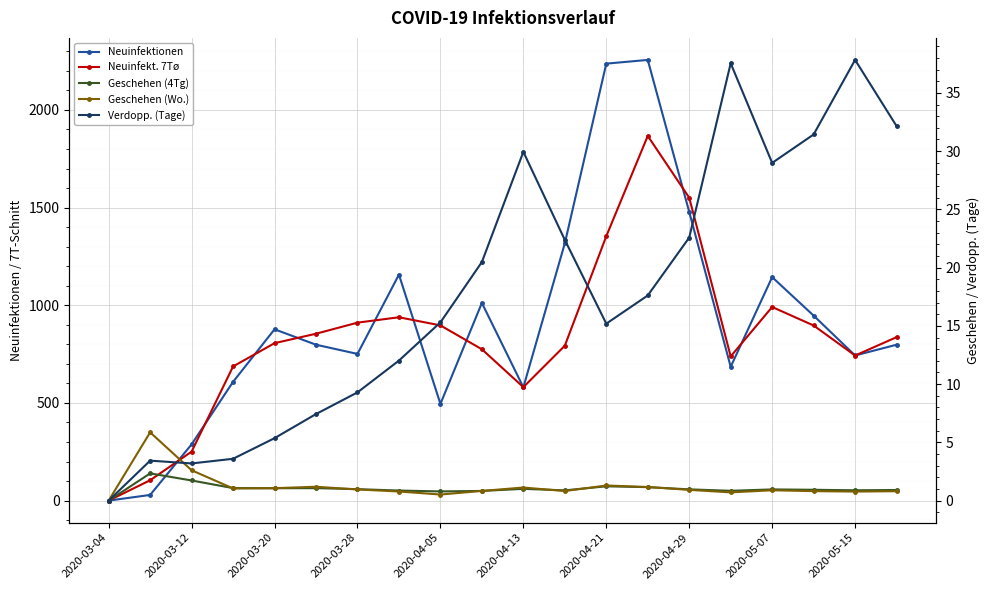

Which series has the largest total across all categories?

Neuinfektionen